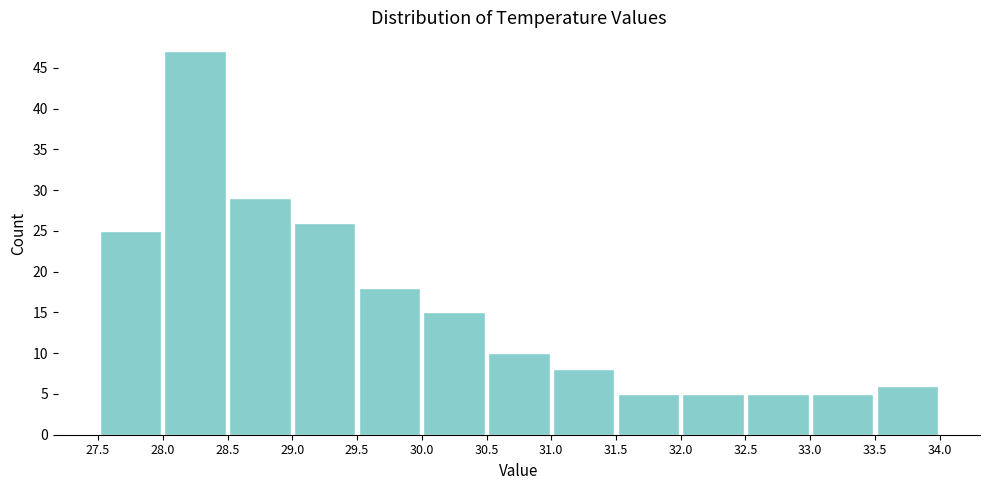

Reading left to right, transcribe this chart: for each bar, give the range it covers on the x-axis and its height. The values are not printed on the chart, so give them approximately, as read against the axis.

27.5 to 28.0: 25
28.0 to 28.5: 47
28.5 to 29.0: 29
29.0 to 29.5: 26
29.5 to 30.0: 18
30.0 to 30.5: 15
30.5 to 31.0: 10
31.0 to 31.5: 8
31.5 to 32.0: 5
32.0 to 32.5: 5
32.5 to 33.0: 5
33.0 to 33.5: 5
33.5 to 34.0: 6